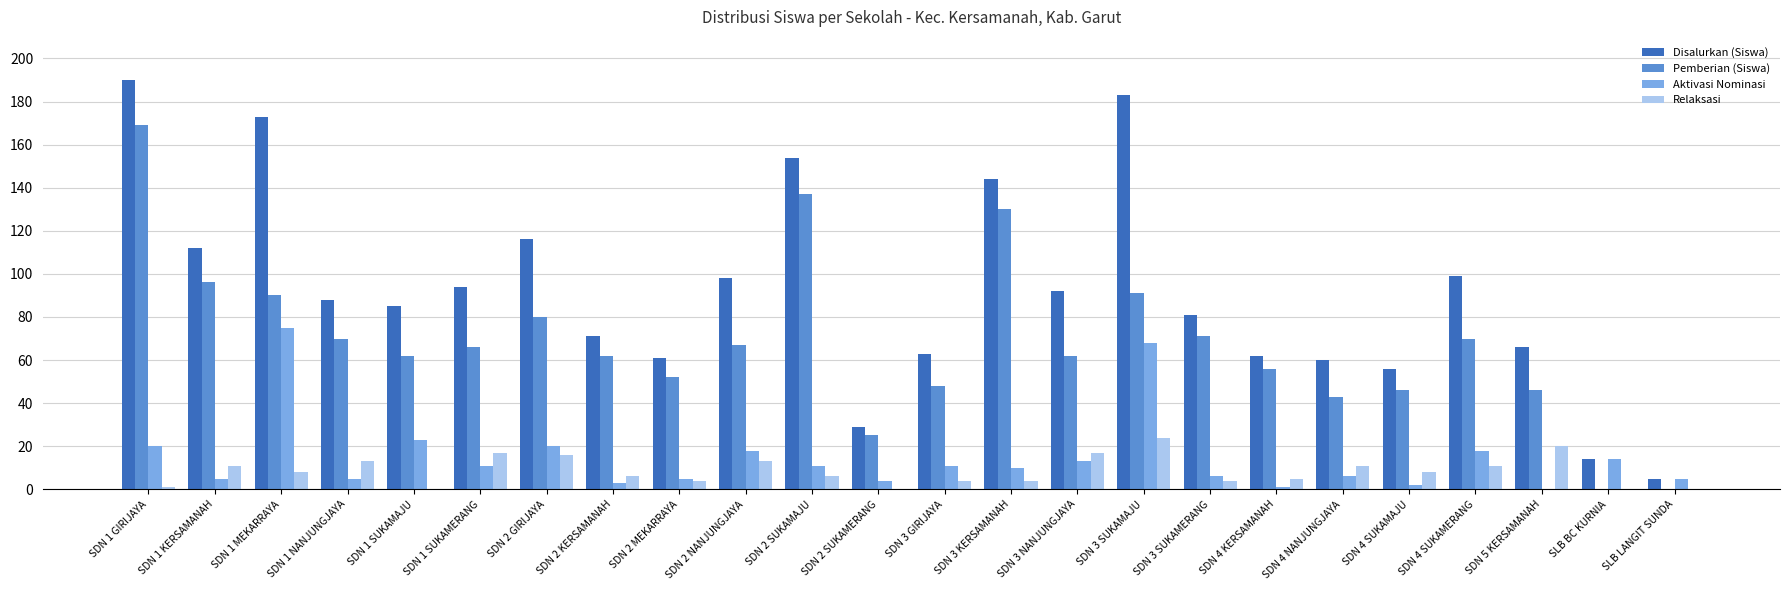

The value of Disalurkan (Siswa) at SDN 3 KERSAMANAH is 81. True or false?

False